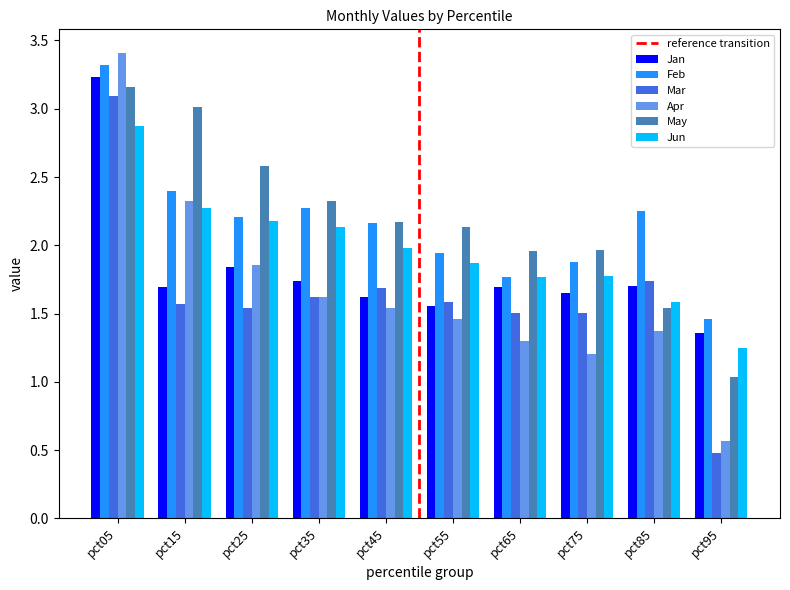

What is the difference between the maximum and minimum values in the Mar series?

2.6